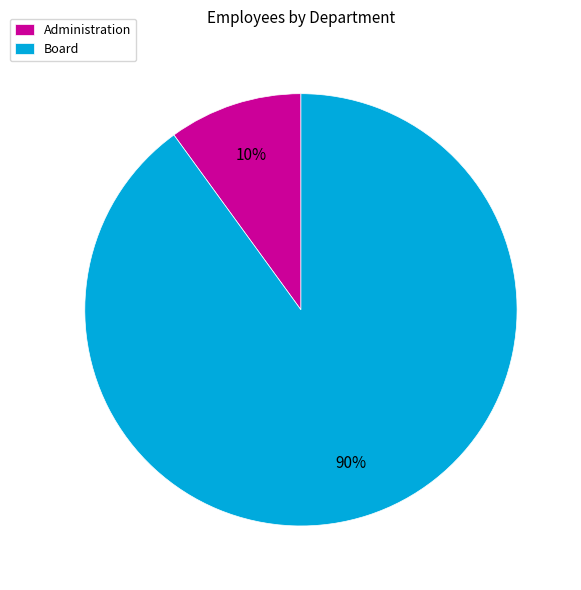

Between Administration and Board, which is larger?

Board